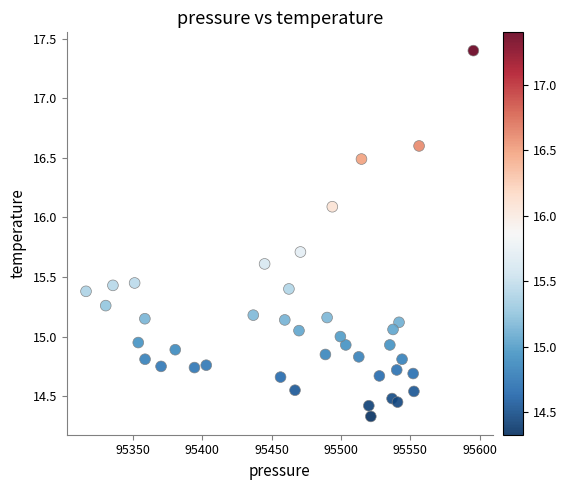

What is the range of Y values (max minus min)?

3.1